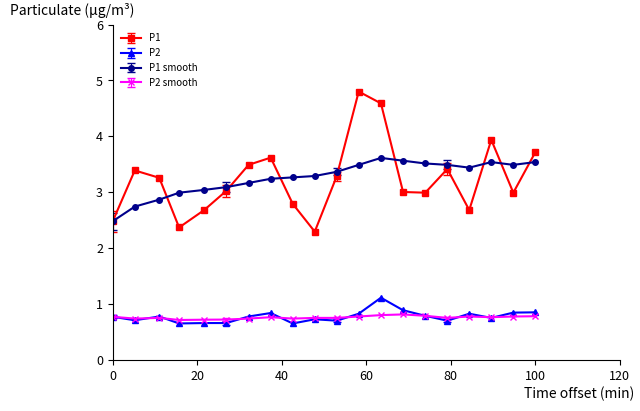

How many P2 smooth values are between 0 and 1?

20